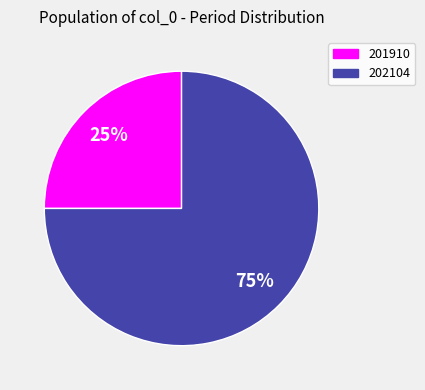

Rank the categories by value from highest to lowest.

202104, 201910